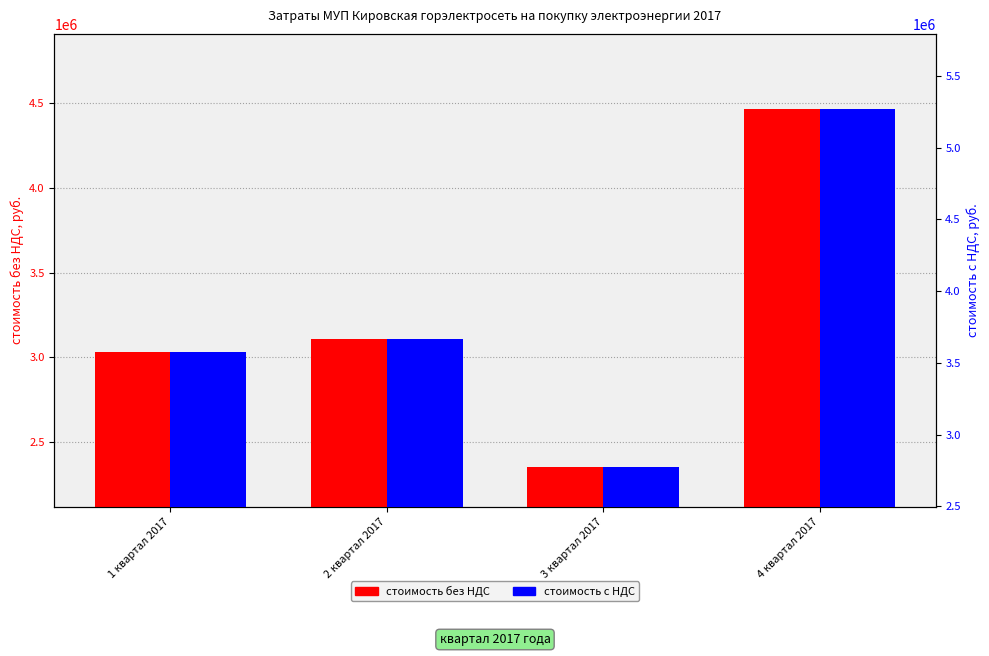

True or false: стоимость с НДС has a value of 5266085.5 at 4 квартал 2017.

True